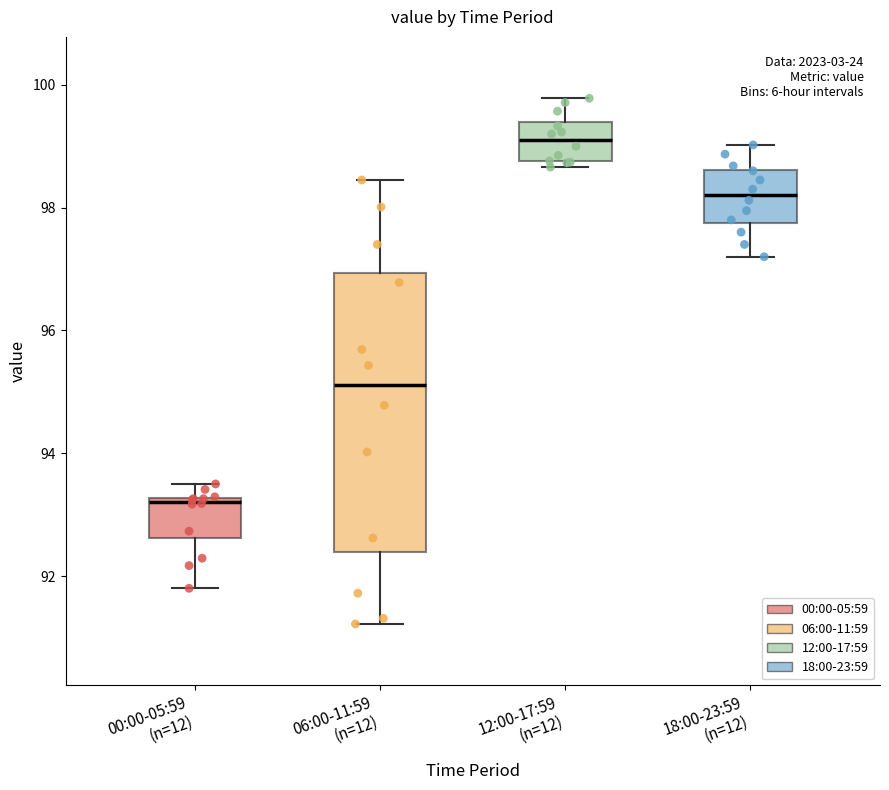

Which box is the tallest, from its lower edge to its upper edge?

06:00-11:59 (n=12)